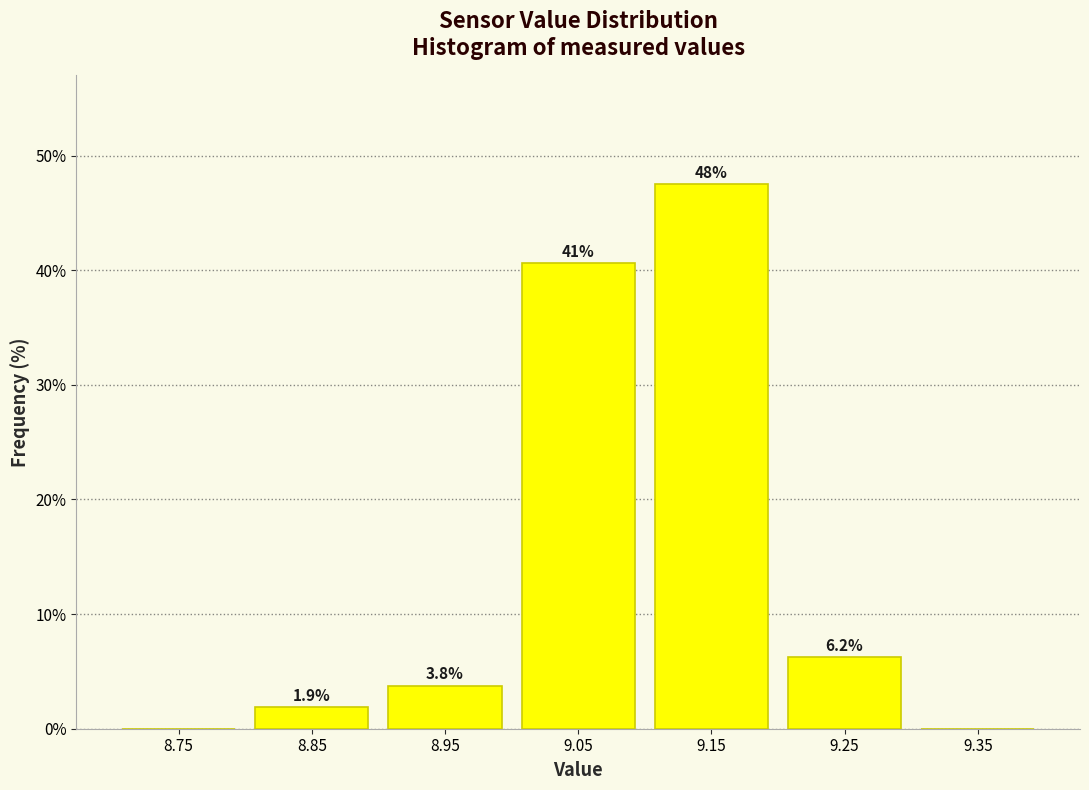

Over which range of the x-axis is the bar tallest?

9.1 to 9.2